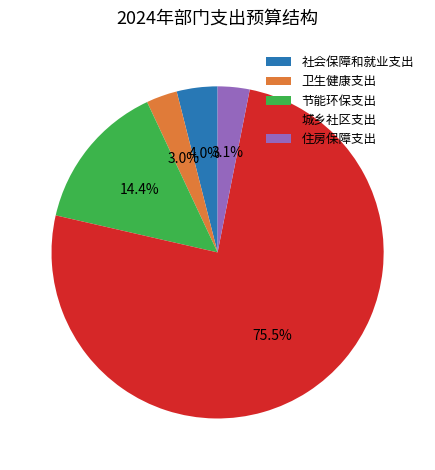

To the nearest percent, what portion does 卫生健康支出 represent?

3%